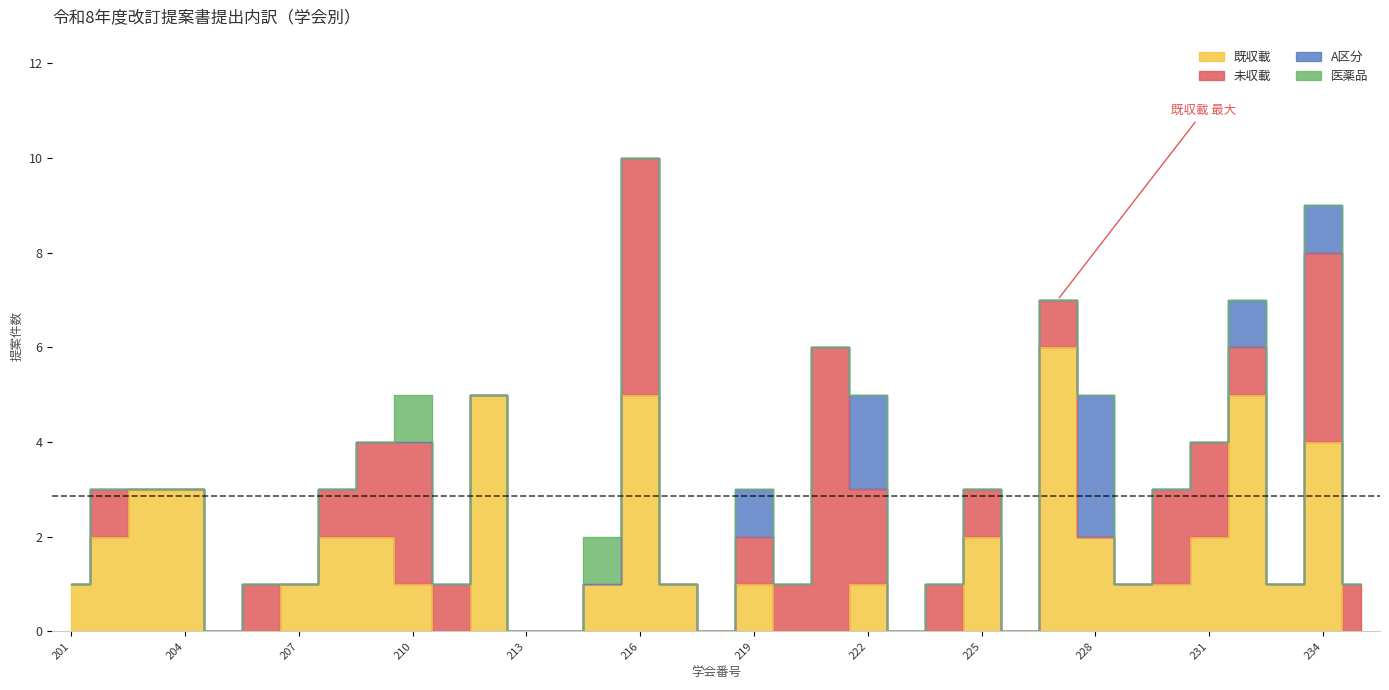

What is the difference between the maximum and second lowest values in the 既収載 series?

6